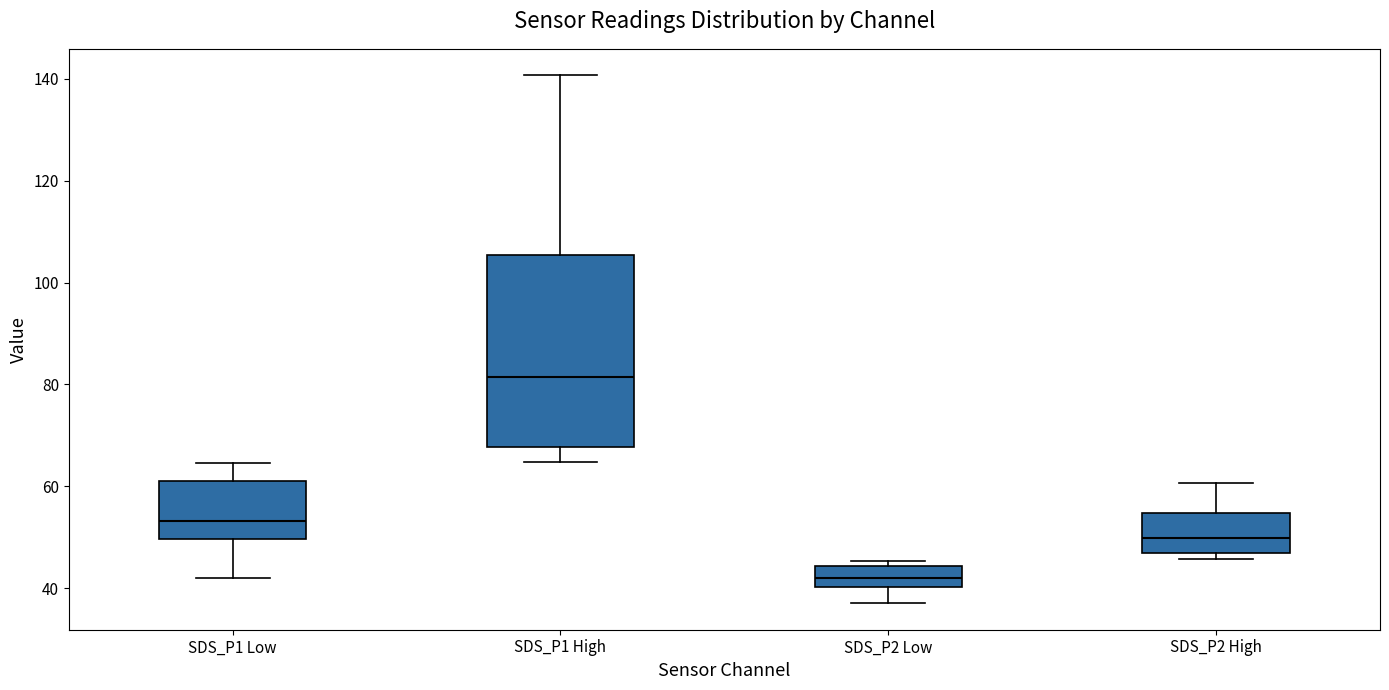

Which box's median line is the lowest?

SDS_P2 Low